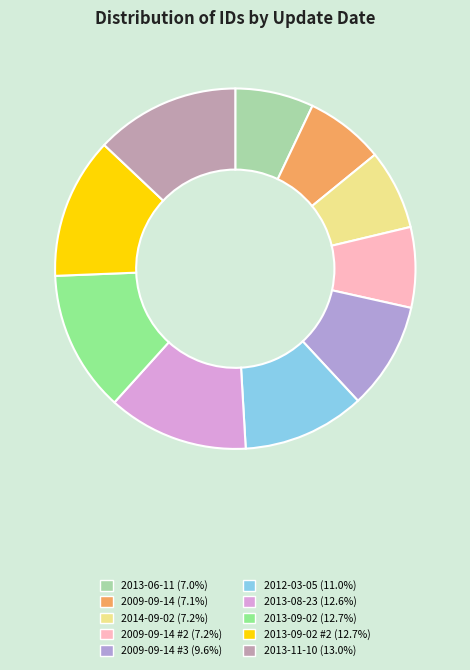

How many slices are in this pie chart?

10